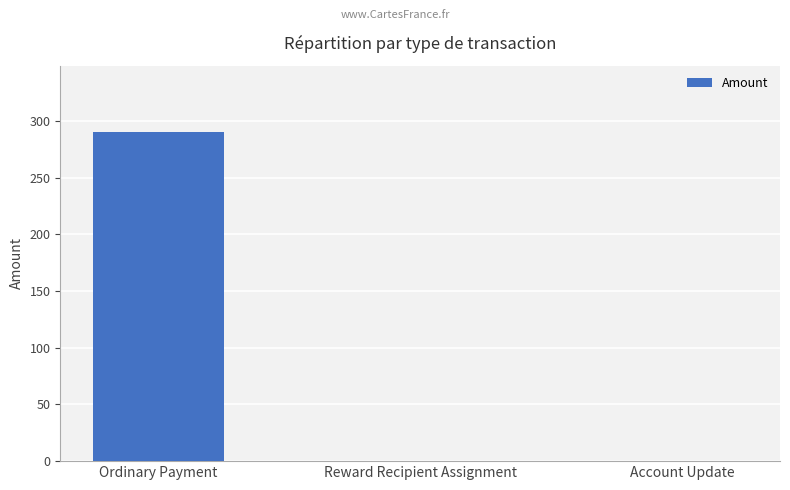

Which category has the highest value across all series?

Ordinary Payment